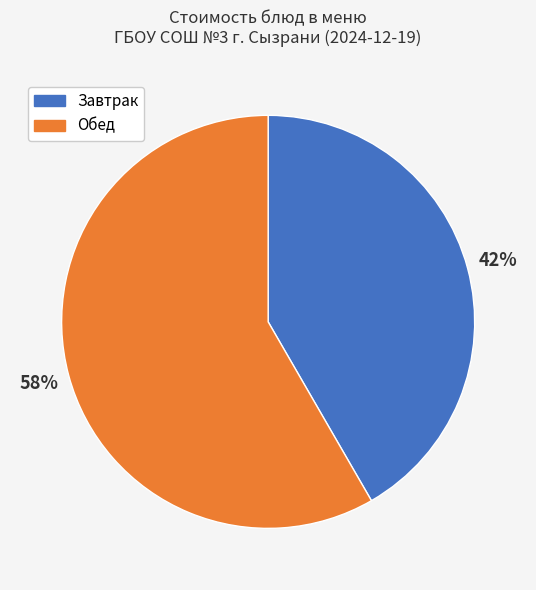

Is there a majority slice in this chart?

Yes